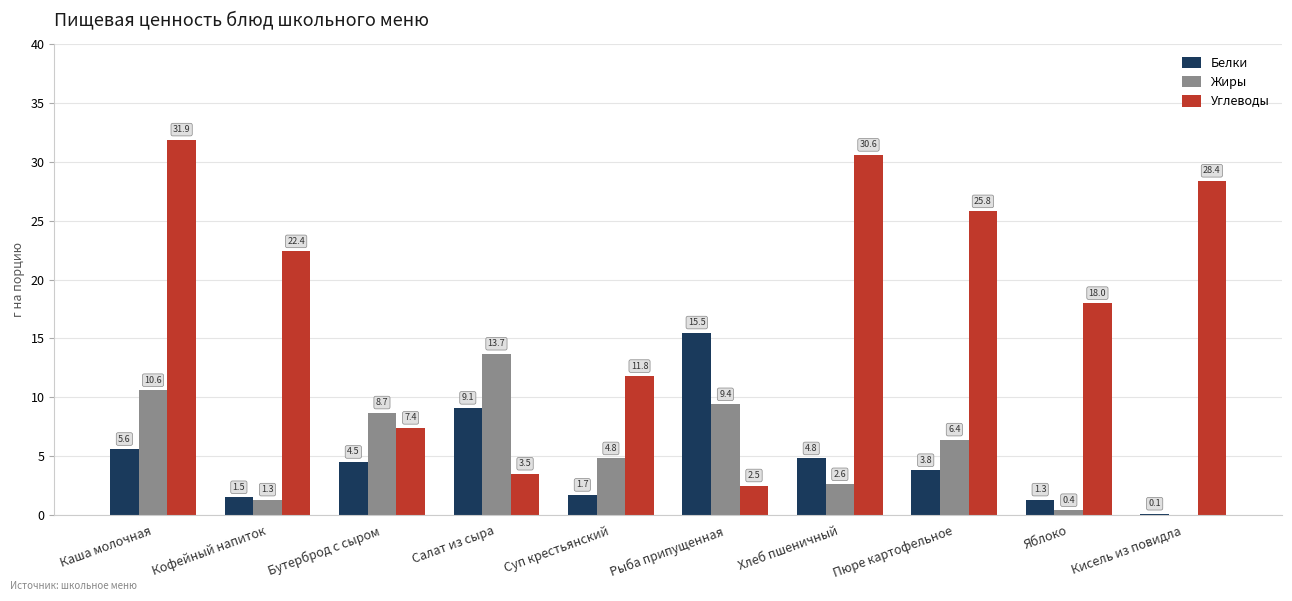

At which label does Углеводы reach its peak?

Каша молочная